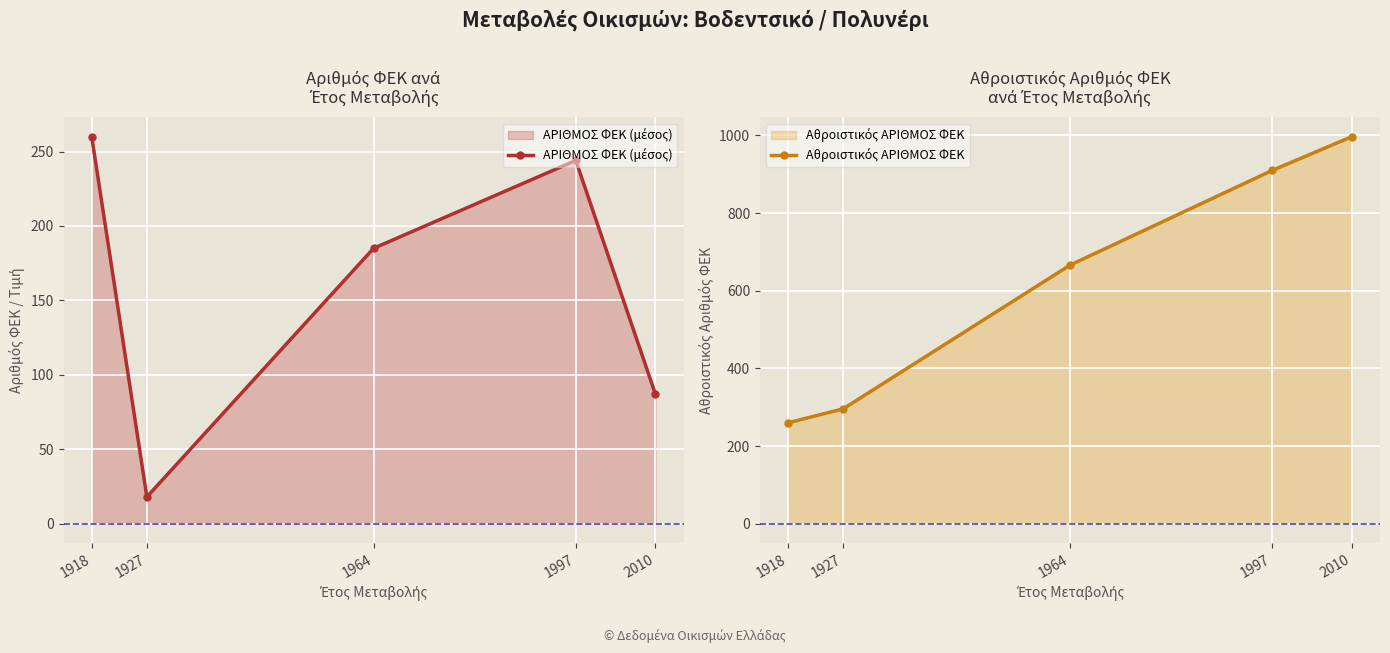

What is the difference between the maximum and second lowest values in the Αθροιστικός ΑΡΙΘΜΟΣ ΦΕΚ series?

701